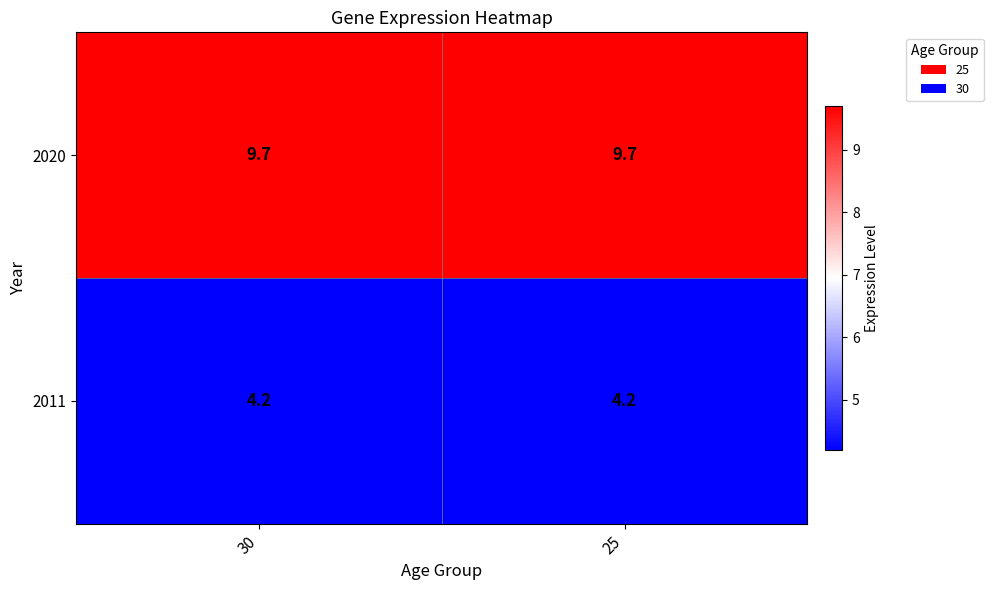

What is the highest value of the 2020 series?

9.7